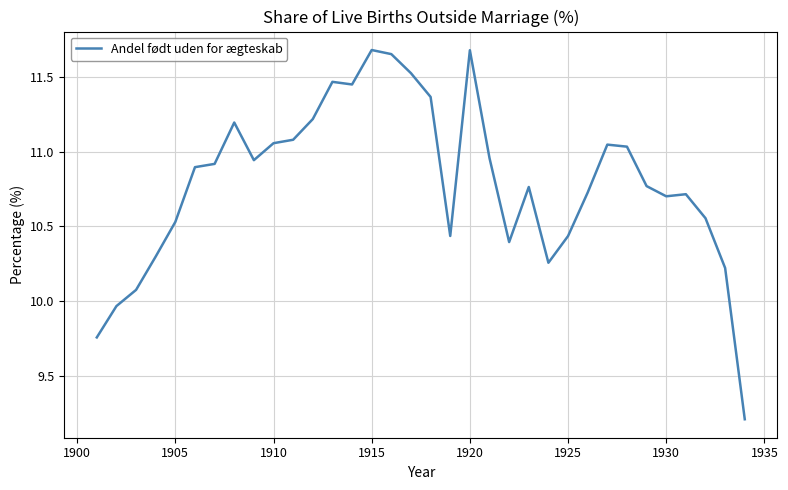

What is the difference between the maximum and minimum values?

2.5